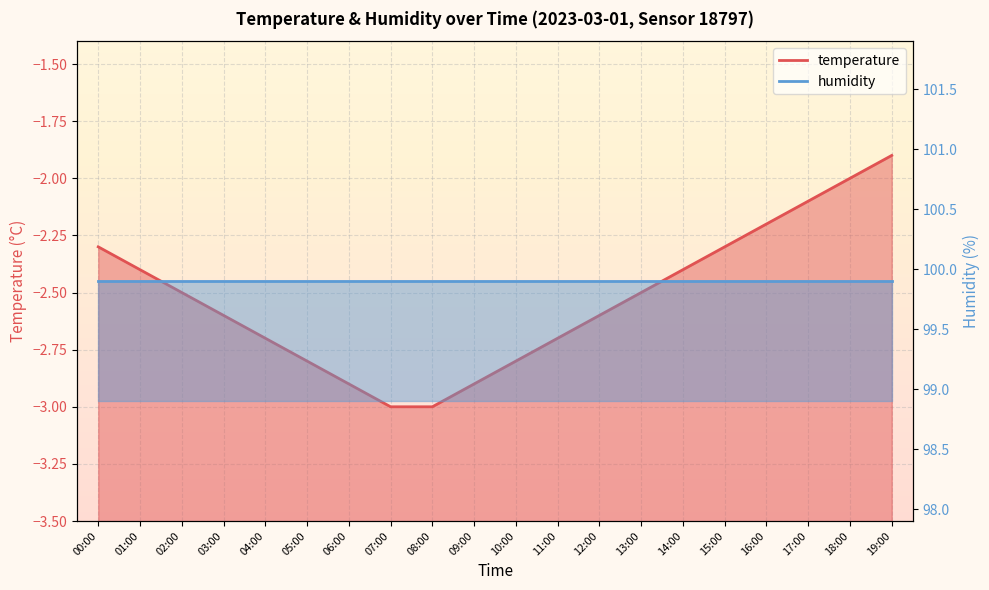

What is the maximum value shown in the chart?

-1.9